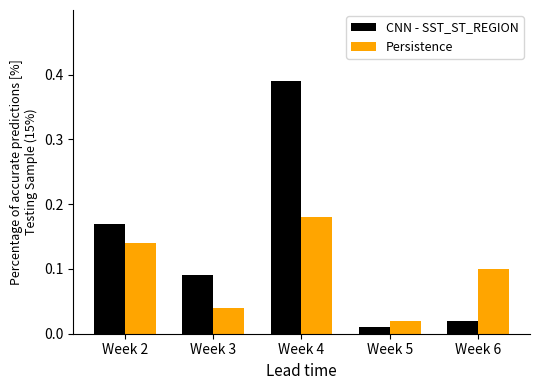

Reading right to left, list all the values displayed in this chart.

CNN - SST_ST_REGION: Week 6=2	Week 5=1	Week 4=39	Week 3=9	Week 2=17
Persistence: Week 6=10	Week 5=2	Week 4=18	Week 3=4	Week 2=14